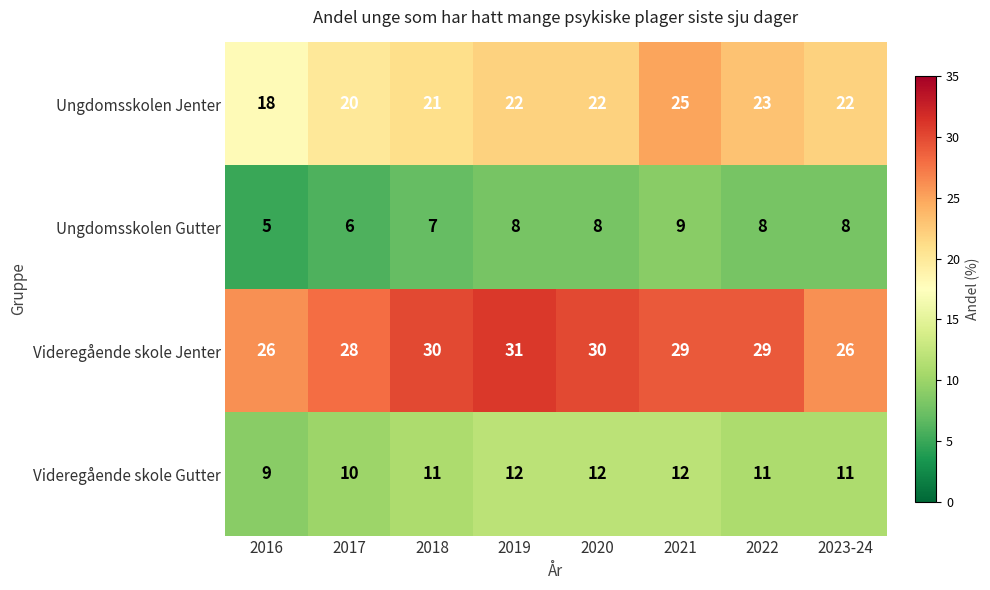

Is it true that Videregående skole Jenter equals 50 at 2020?

False